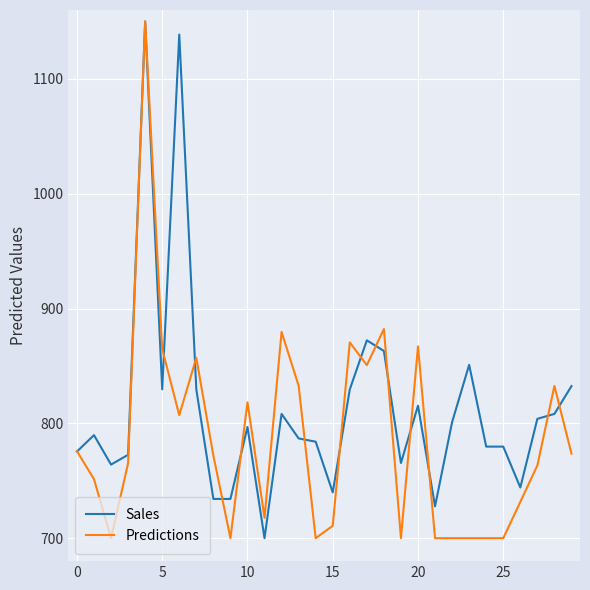

What are all the series names shown in the legend?

Sales, Predictions